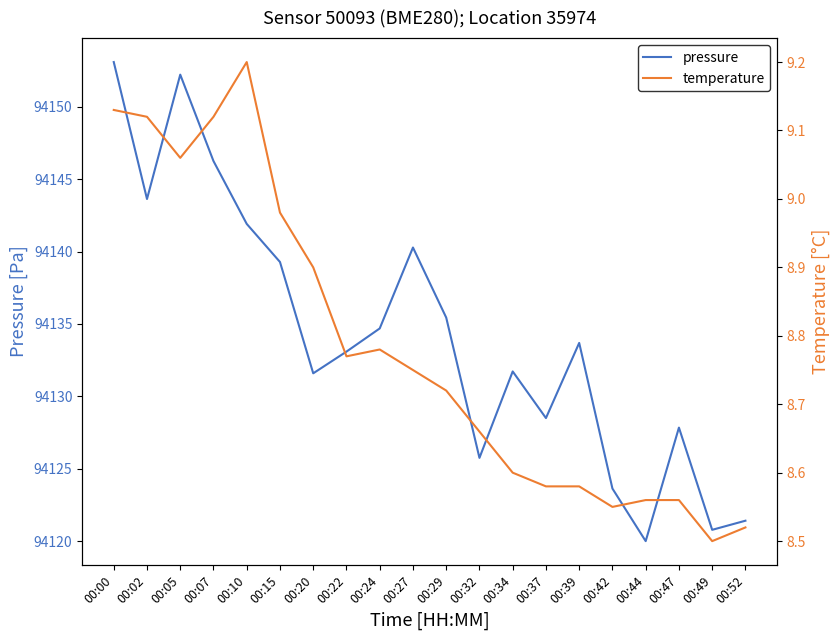

Reading left to right, what are all the values shown in this chart?

pressure: 00:00=94153.1	00:02=94143.6	00:05=94152.2	00:07=94146.2	00:10=94141.9	00:15=94139.3	00:20=94131.6	00:22=94133.1	00:24=94134.7	00:27=94140.3	00:29=94135.4	00:32=94125.8	00:34=94131.7	00:37=94128.5	00:39=94133.7	00:42=94123.6	00:44=94120.0	00:47=94127.8	00:49=94120.8	00:52=94121.4
temperature: 00:00=9.1	00:02=9.1	00:05=9.1	00:07=9.1	00:10=9.2	00:15=9.0	00:20=8.9	00:22=8.8	00:24=8.8	00:27=8.8	00:29=8.7	00:32=8.7	00:34=8.6	00:37=8.6	00:39=8.6	00:42=8.6	00:44=8.6	00:47=8.6	00:49=8.5	00:52=8.5